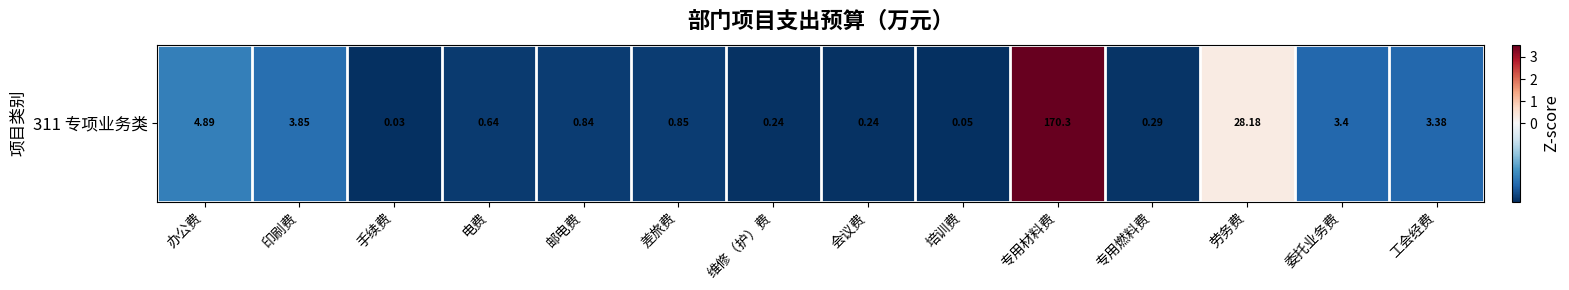

True or false: the data shows -0.5 at 工会经费.

False